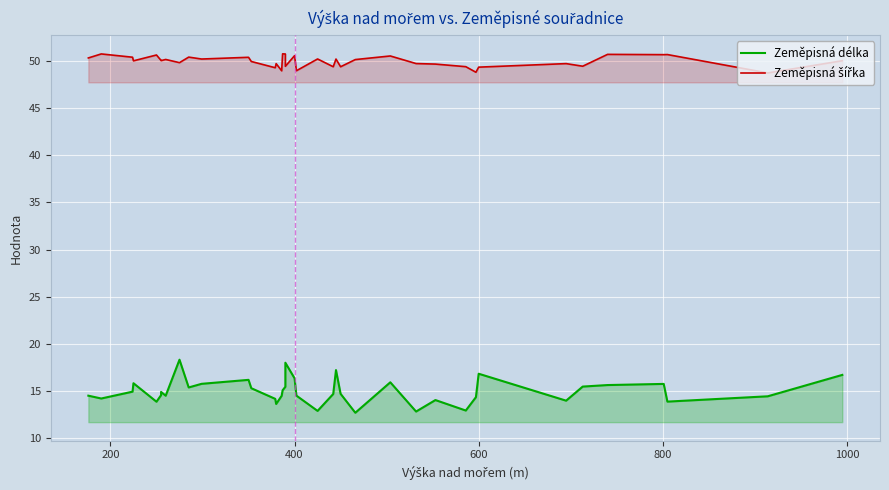

True or false: Zeměpisná délka has a value of 9.2 at 17.

False